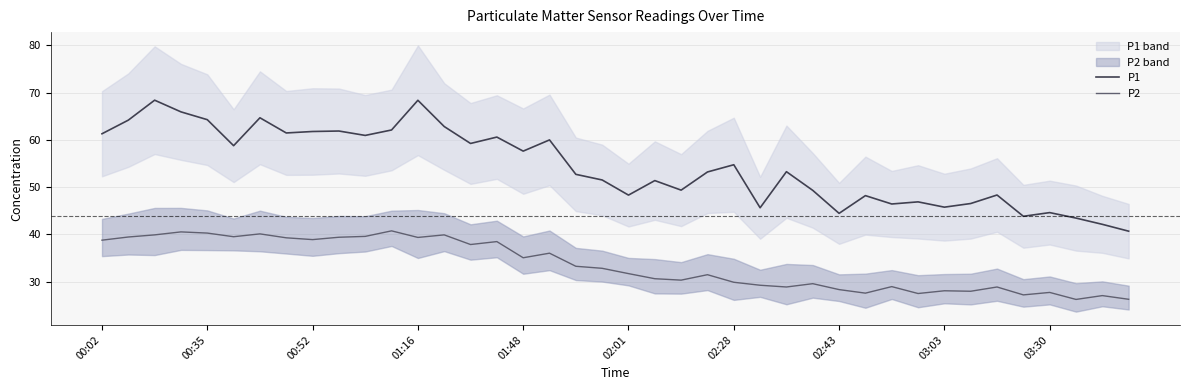

What is the average value of the P2 series?

33.6